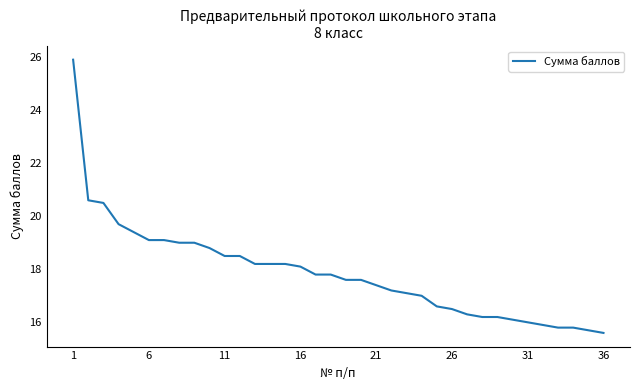

What is the maximum value shown in the chart?

25.9